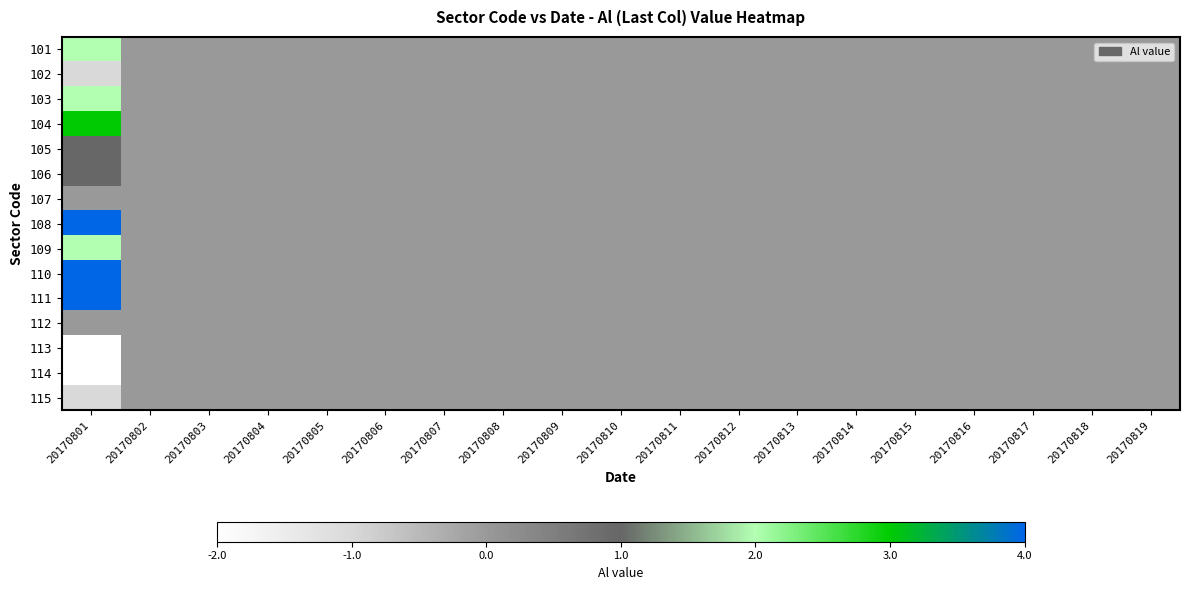

Reading left to right, what are all the values shown in this chart?

101: 20170801=2	20170802=0	20170803=0	20170804=0	20170805=0	20170806=0	20170807=0	20170808=0	20170809=0	20170810=0	20170811=0	20170812=0	20170813=0	20170814=0	20170815=0	20170816=0	20170817=0	20170818=0	20170819=0
102: 20170801=-1	20170802=0	20170803=0	20170804=0	20170805=0	20170806=0	20170807=0	20170808=0	20170809=0	20170810=0	20170811=0	20170812=0	20170813=0	20170814=0	20170815=0	20170816=0	20170817=0	20170818=0	20170819=0
103: 20170801=2	20170802=0	20170803=0	20170804=0	20170805=0	20170806=0	20170807=0	20170808=0	20170809=0	20170810=0	20170811=0	20170812=0	20170813=0	20170814=0	20170815=0	20170816=0	20170817=0	20170818=0	20170819=0
104: 20170801=3	20170802=0	20170803=0	20170804=0	20170805=0	20170806=0	20170807=0	20170808=0	20170809=0	20170810=0	20170811=0	20170812=0	20170813=0	20170814=0	20170815=0	20170816=0	20170817=0	20170818=0	20170819=0
105: 20170801=1	20170802=0	20170803=0	20170804=0	20170805=0	20170806=0	20170807=0	20170808=0	20170809=0	20170810=0	20170811=0	20170812=0	20170813=0	20170814=0	20170815=0	20170816=0	20170817=0	20170818=0	20170819=0
106: 20170801=1	20170802=0	20170803=0	20170804=0	20170805=0	20170806=0	20170807=0	20170808=0	20170809=0	20170810=0	20170811=0	20170812=0	20170813=0	20170814=0	20170815=0	20170816=0	20170817=0	20170818=0	20170819=0
107: 20170801=0	20170802=0	20170803=0	20170804=0	20170805=0	20170806=0	20170807=0	20170808=0	20170809=0	20170810=0	20170811=0	20170812=0	20170813=0	20170814=0	20170815=0	20170816=0	20170817=0	20170818=0	20170819=0
108: 20170801=4	20170802=0	20170803=0	20170804=0	20170805=0	20170806=0	20170807=0	20170808=0	20170809=0	20170810=0	20170811=0	20170812=0	20170813=0	20170814=0	20170815=0	20170816=0	20170817=0	20170818=0	20170819=0
109: 20170801=2	20170802=0	20170803=0	20170804=0	20170805=0	20170806=0	20170807=0	20170808=0	20170809=0	20170810=0	20170811=0	20170812=0	20170813=0	20170814=0	20170815=0	20170816=0	20170817=0	20170818=0	20170819=0
110: 20170801=4	20170802=0	20170803=0	20170804=0	20170805=0	20170806=0	20170807=0	20170808=0	20170809=0	20170810=0	20170811=0	20170812=0	20170813=0	20170814=0	20170815=0	20170816=0	20170817=0	20170818=0	20170819=0
111: 20170801=4	20170802=0	20170803=0	20170804=0	20170805=0	20170806=0	20170807=0	20170808=0	20170809=0	20170810=0	20170811=0	20170812=0	20170813=0	20170814=0	20170815=0	20170816=0	20170817=0	20170818=0	20170819=0
112: 20170801=0	20170802=0	20170803=0	20170804=0	20170805=0	20170806=0	20170807=0	20170808=0	20170809=0	20170810=0	20170811=0	20170812=0	20170813=0	20170814=0	20170815=0	20170816=0	20170817=0	20170818=0	20170819=0
113: 20170801=-2	20170802=0	20170803=0	20170804=0	20170805=0	20170806=0	20170807=0	20170808=0	20170809=0	20170810=0	20170811=0	20170812=0	20170813=0	20170814=0	20170815=0	20170816=0	20170817=0	20170818=0	20170819=0
114: 20170801=-2	20170802=0	20170803=0	20170804=0	20170805=0	20170806=0	20170807=0	20170808=0	20170809=0	20170810=0	20170811=0	20170812=0	20170813=0	20170814=0	20170815=0	20170816=0	20170817=0	20170818=0	20170819=0
115: 20170801=-1	20170802=0	20170803=0	20170804=0	20170805=0	20170806=0	20170807=0	20170808=0	20170809=0	20170810=0	20170811=0	20170812=0	20170813=0	20170814=0	20170815=0	20170816=0	20170817=0	20170818=0	20170819=0